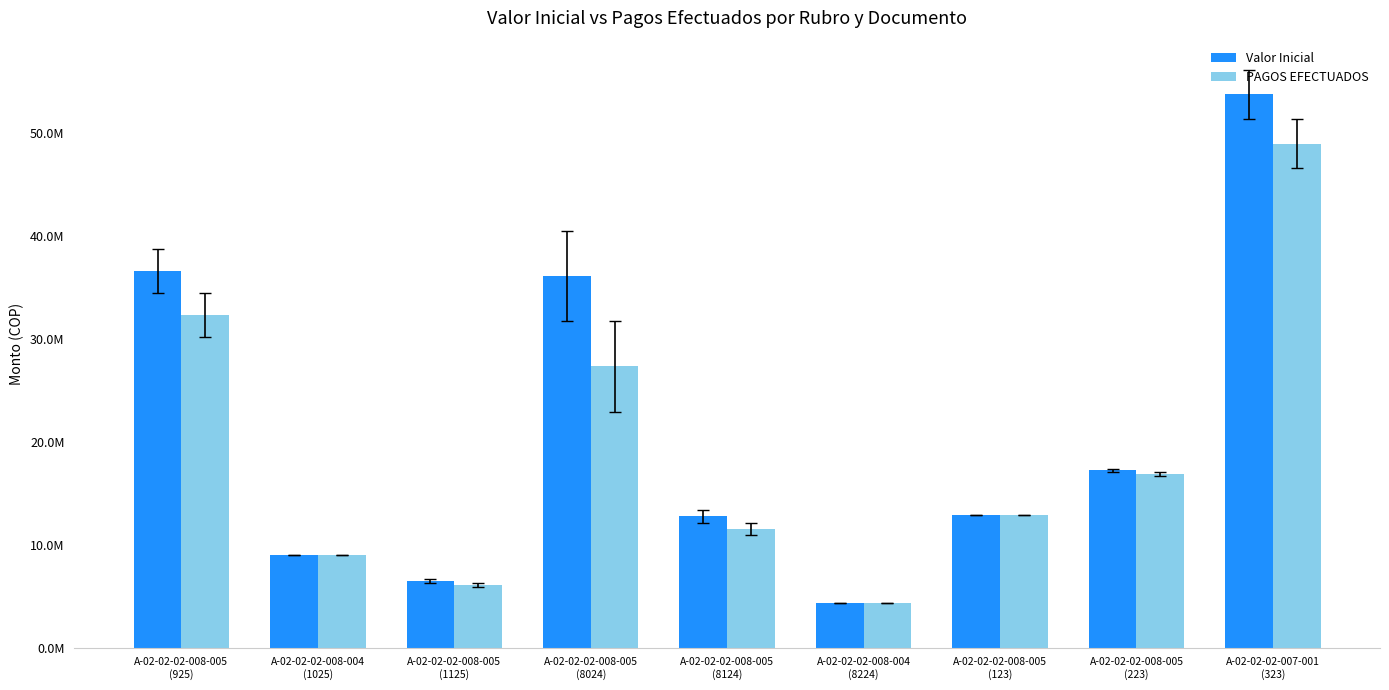

Are the bars grouped side by side (vs. stacked)?

Yes